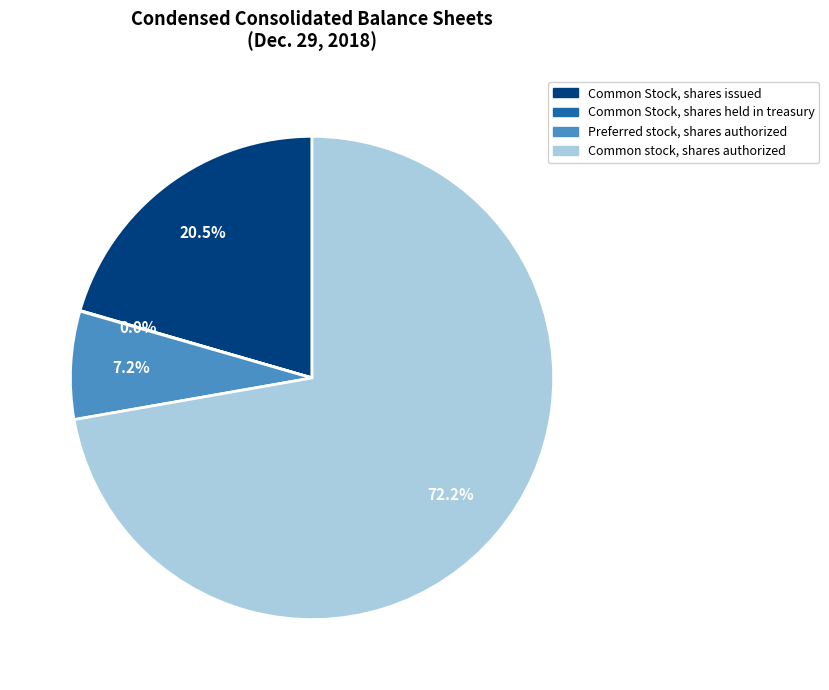

How much of the chart is everything except Common Stock, shares issued?

79.5%